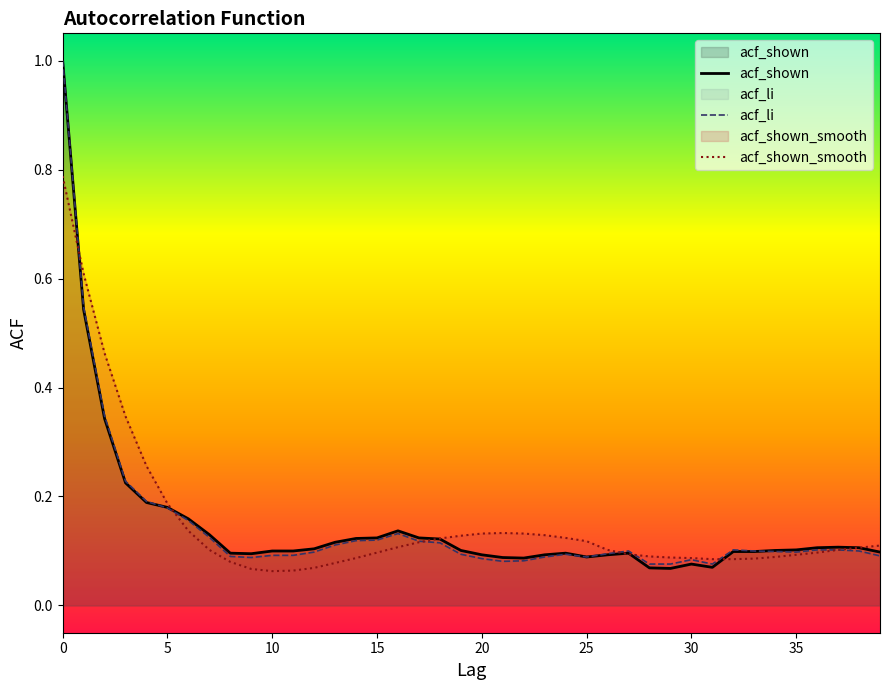

How many intersections are there between acf_shown and acf_shown_smooth?

6